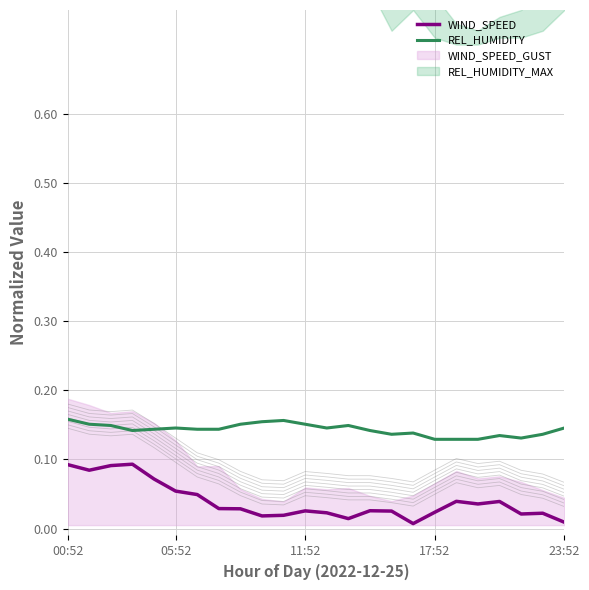

What is the greatest value displayed?

0.2